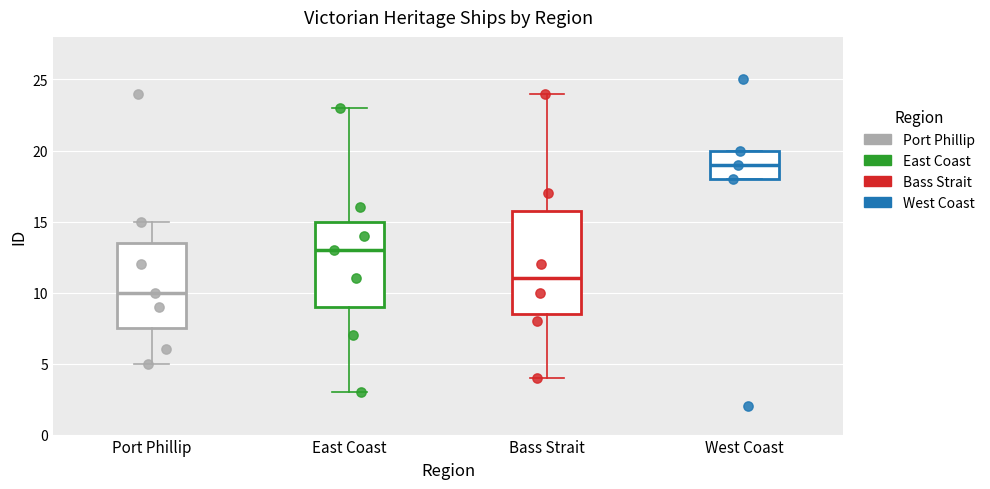

Reading left to right, read every box against the y-axis: the position of its median line, the range the box covers, and the ends of its whiskers. The values are not printed on the chart, so give them approximately, as read against the axis.

Port Phillip: median 10.0, box 7.5 to 13.5, whiskers 5.0 to 15.0
East Coast: median 13.0, box 9.0 to 15.0, whiskers 3.0 to 23.0
Bass Strait: median 11.0, box 8.5 to 16.0, whiskers 4.0 to 24.0
West Coast: median 19.0, box 18.0 to 20.0, whiskers 18.0 to 20.0